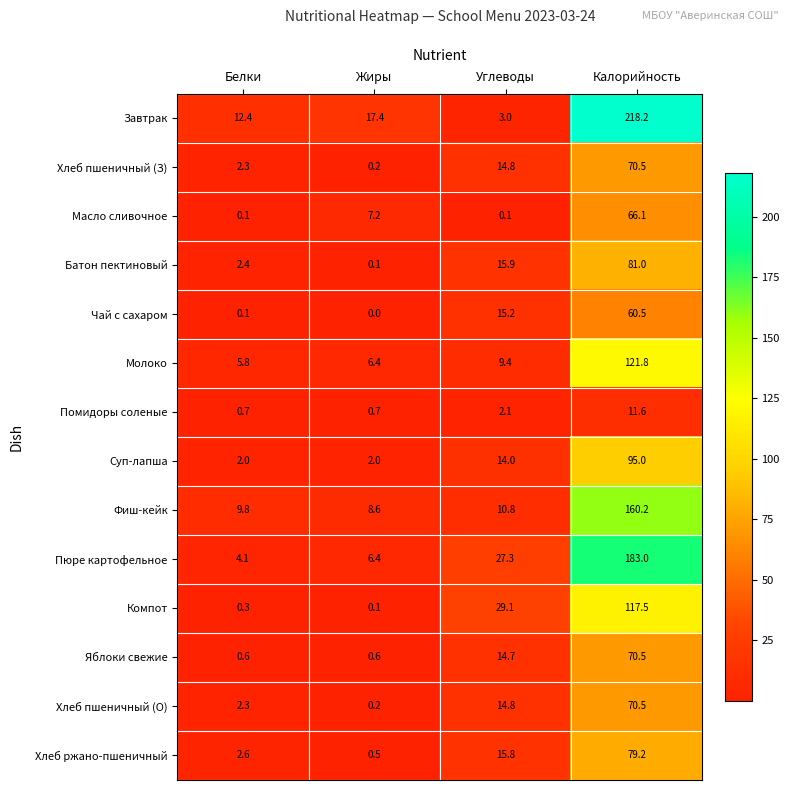

The value of Молоко at Калорийность is 121.8. True or false?

True